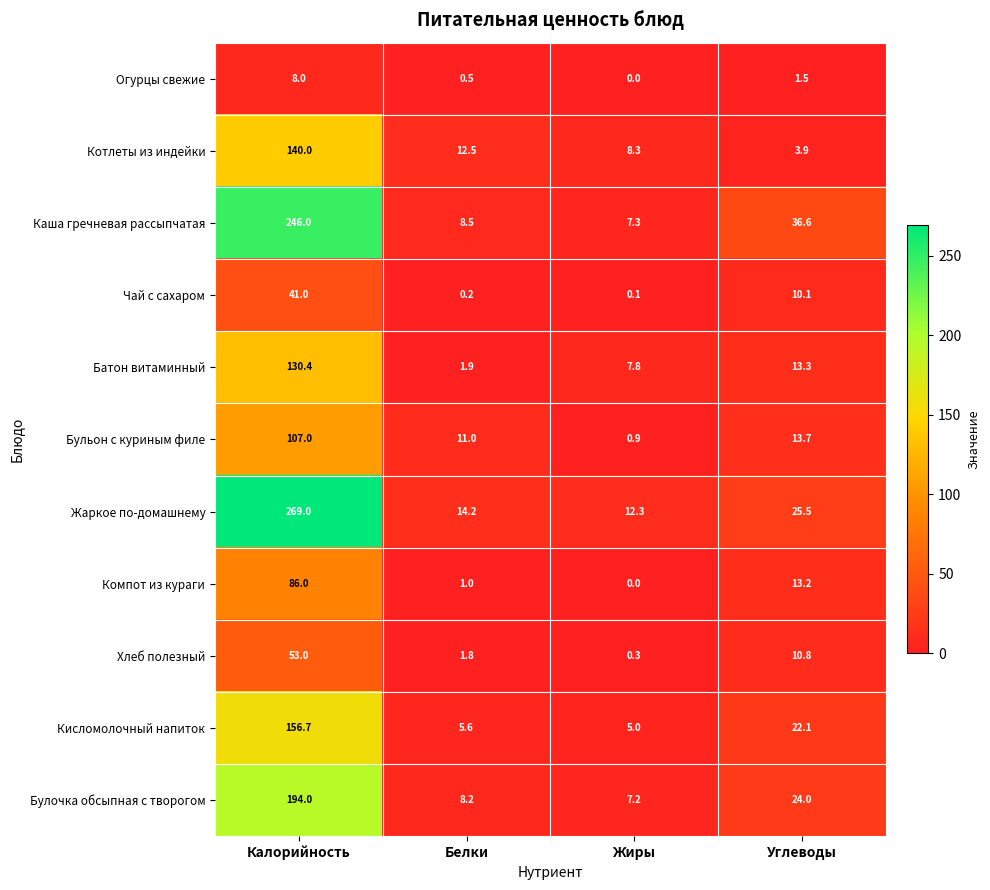

What is the spread (max minus min) of values at Жиры?

12.3